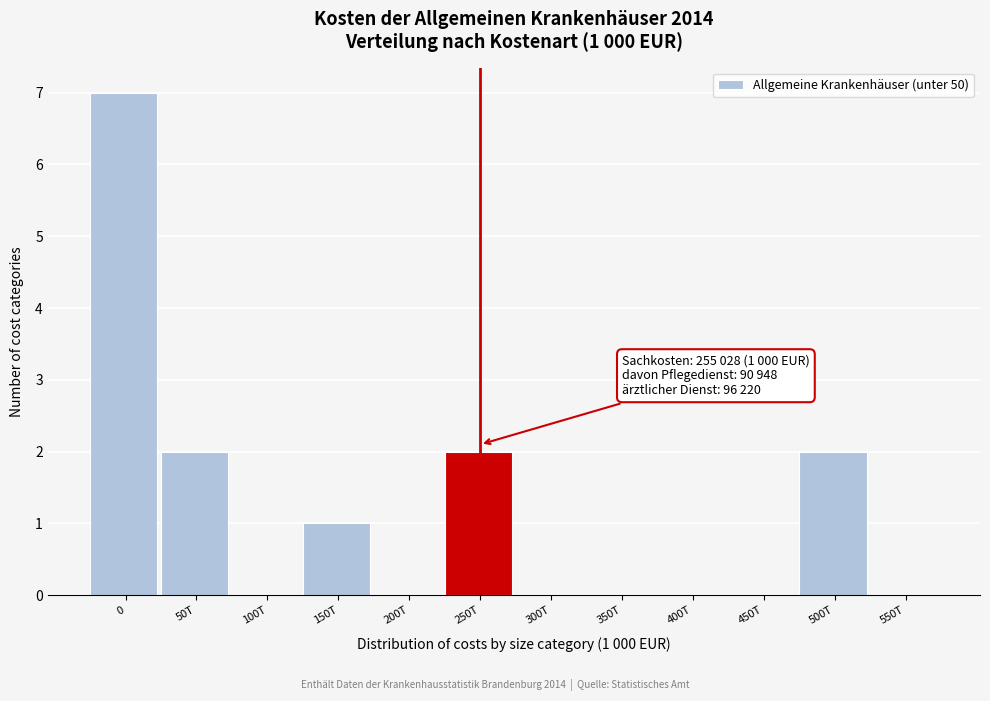

Reading right to left, transcribe all the data shown in this chart.

550T=0	500T=2	450T=0	400T=0	350T=0	300T=0	250T=2	200T=0	150T=1	100T=0	50T=2	0=7